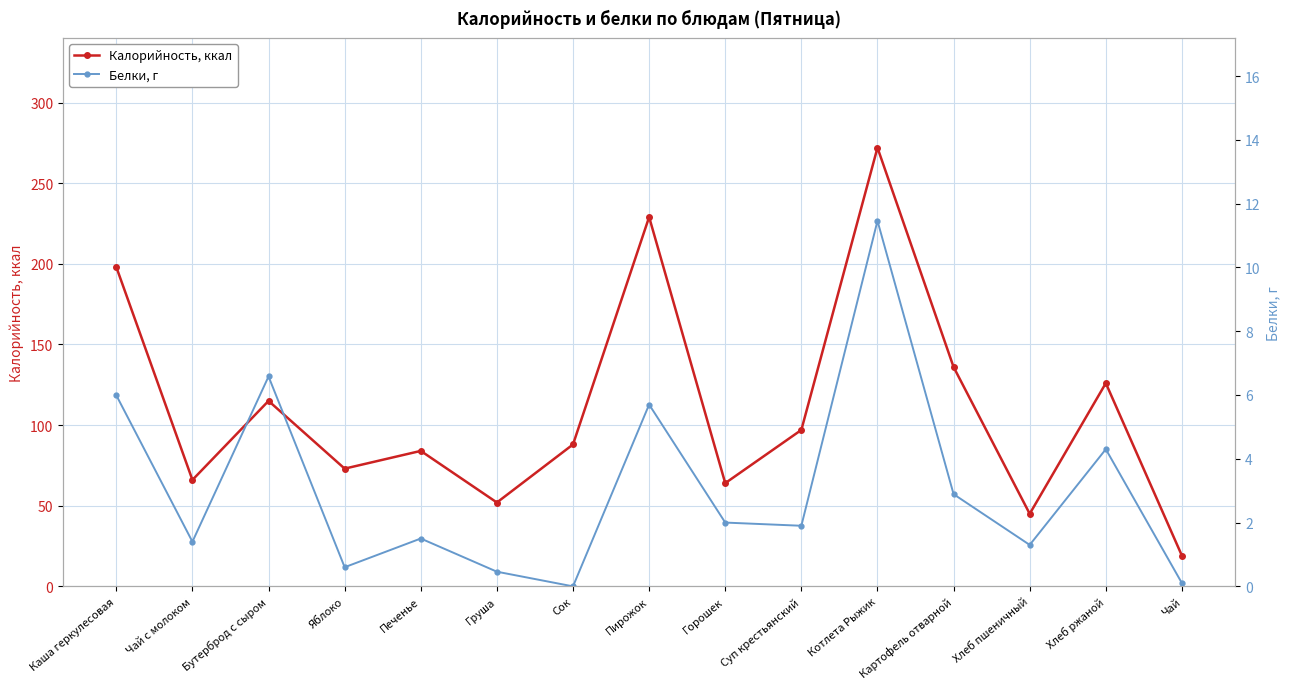

Which category has the lowest value across all series?

Сок